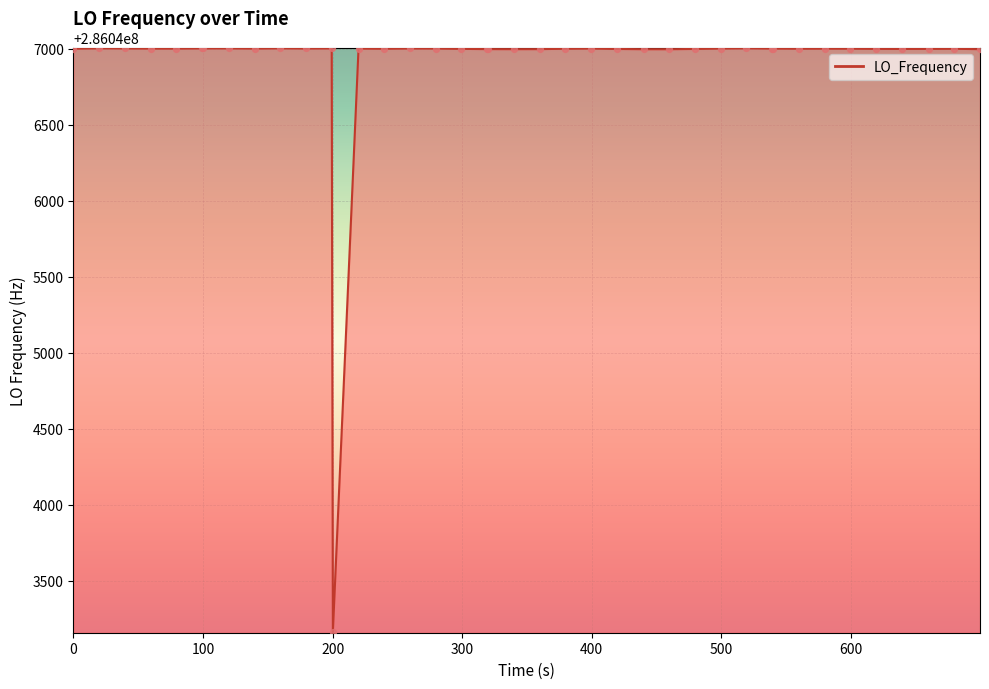

What is the maximum value shown in the chart?

286047002.8